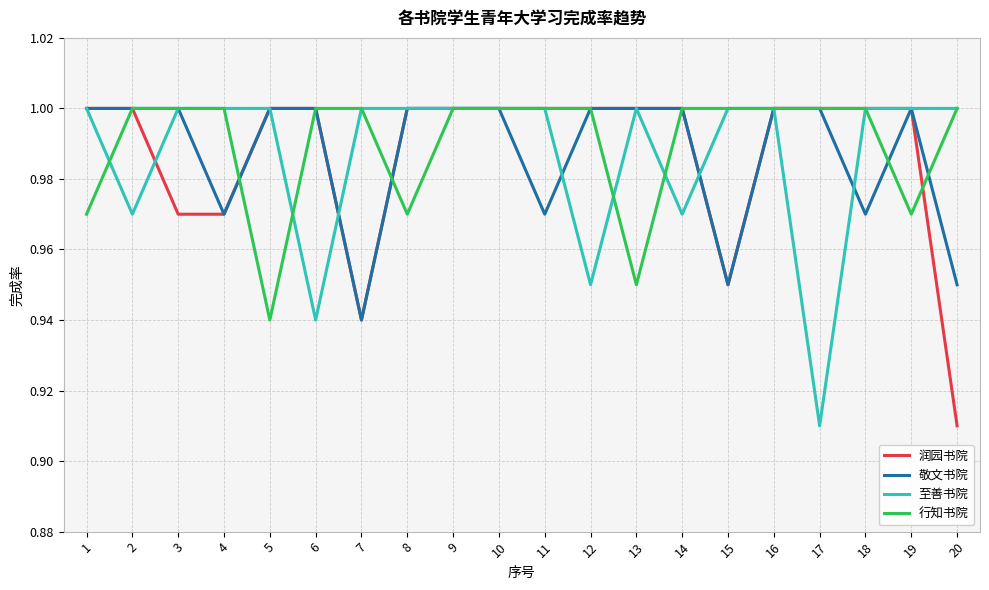

True or false: 至善书院 has a value of 1.6 at 7.

False